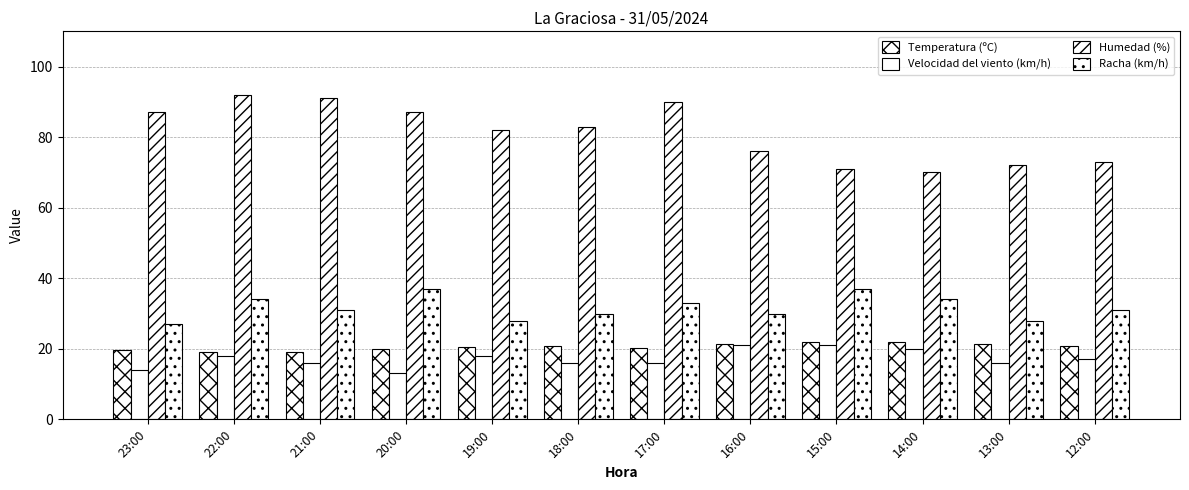

How many bars are there in total?

48